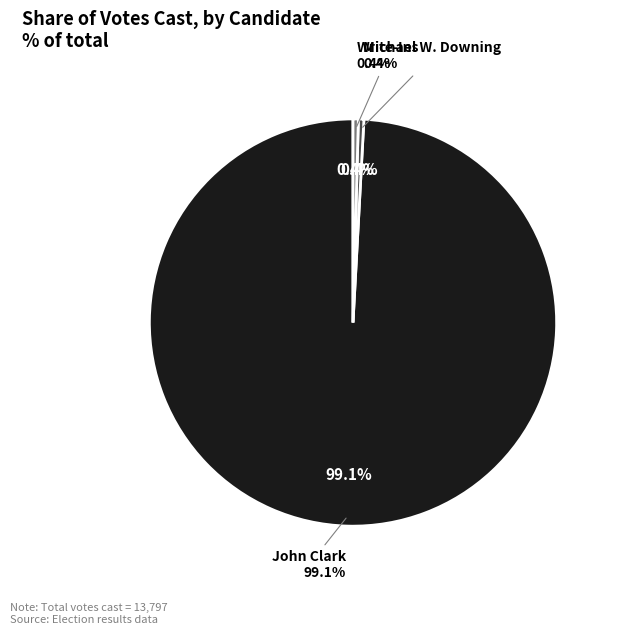

Is it true that John Clark is 91% of the pie?

False